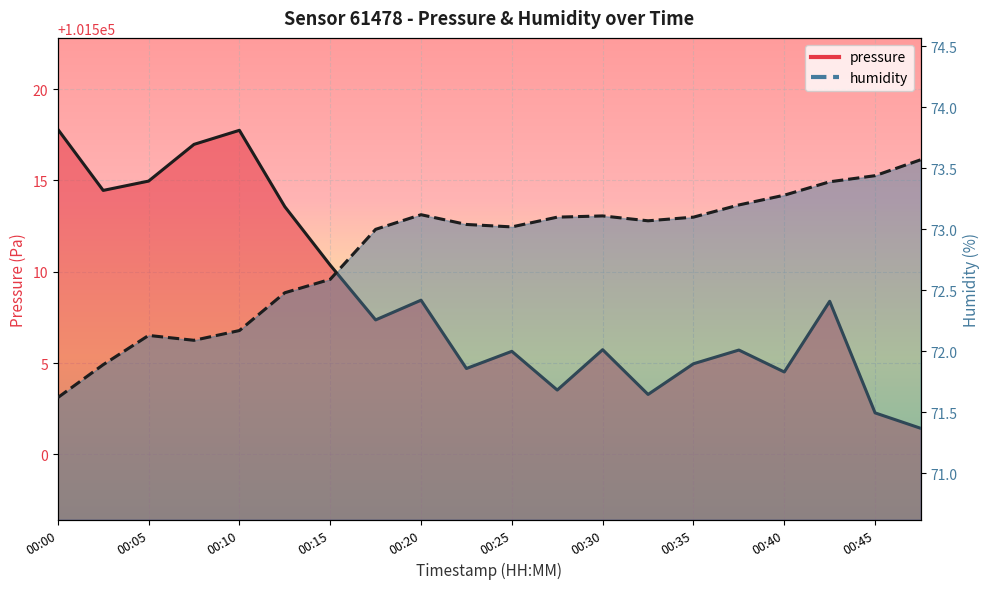

Rank the series by their average value, from highest to lowest.

pressure, humidity